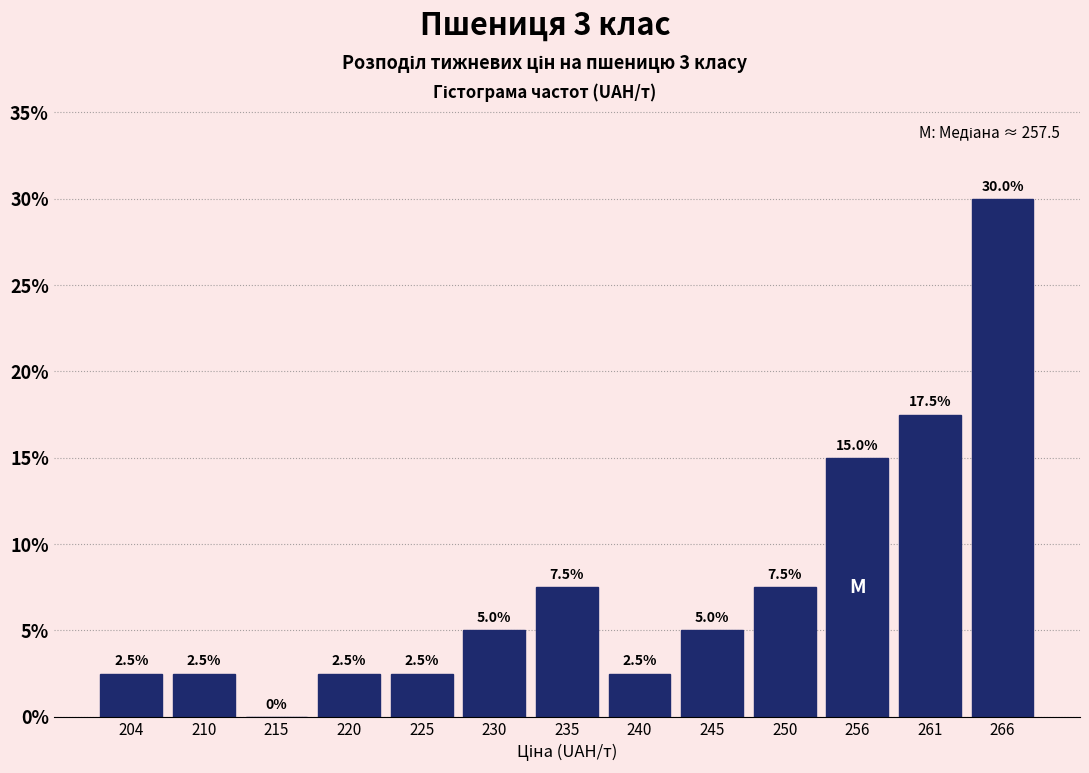

Reading left to right, list every bar in this chart as the range it spans on the x-axis followed by its height. The bar edges are not printed on the chart, so give them approximately, as read against the axis.

202 to 207: 2.5
207 to 212: 2.5
212 to 217: 0.0
217 to 222: 2.5
222 to 227: 2.5
227 to 233: 5.0
233 to 238: 7.5
238 to 243: 2.5
243 to 248: 5.0
248 to 253: 7.5
253 to 258: 15.0
258 to 263: 17.5
263 to 268: 30.0